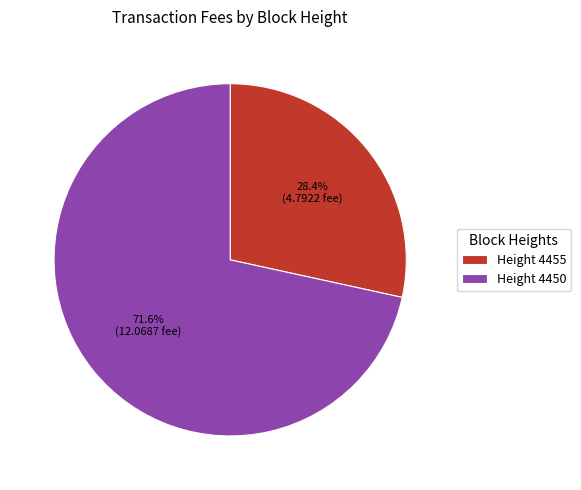

Which category has the biggest portion of the pie?

Height 4450